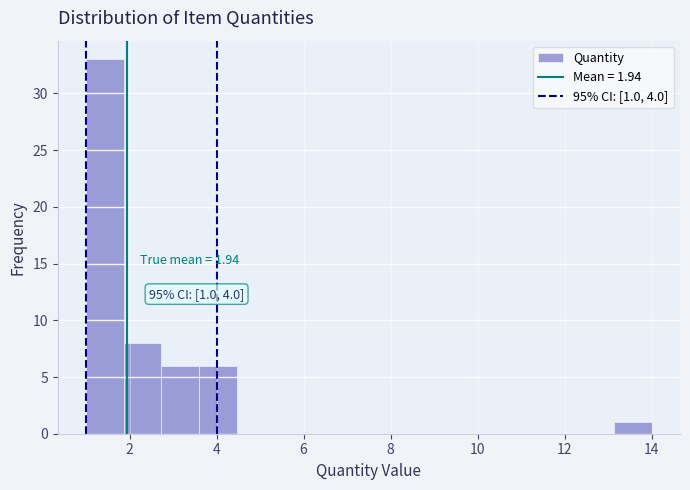

Over which range of the x-axis is the bar tallest?

1.0 to 1.8